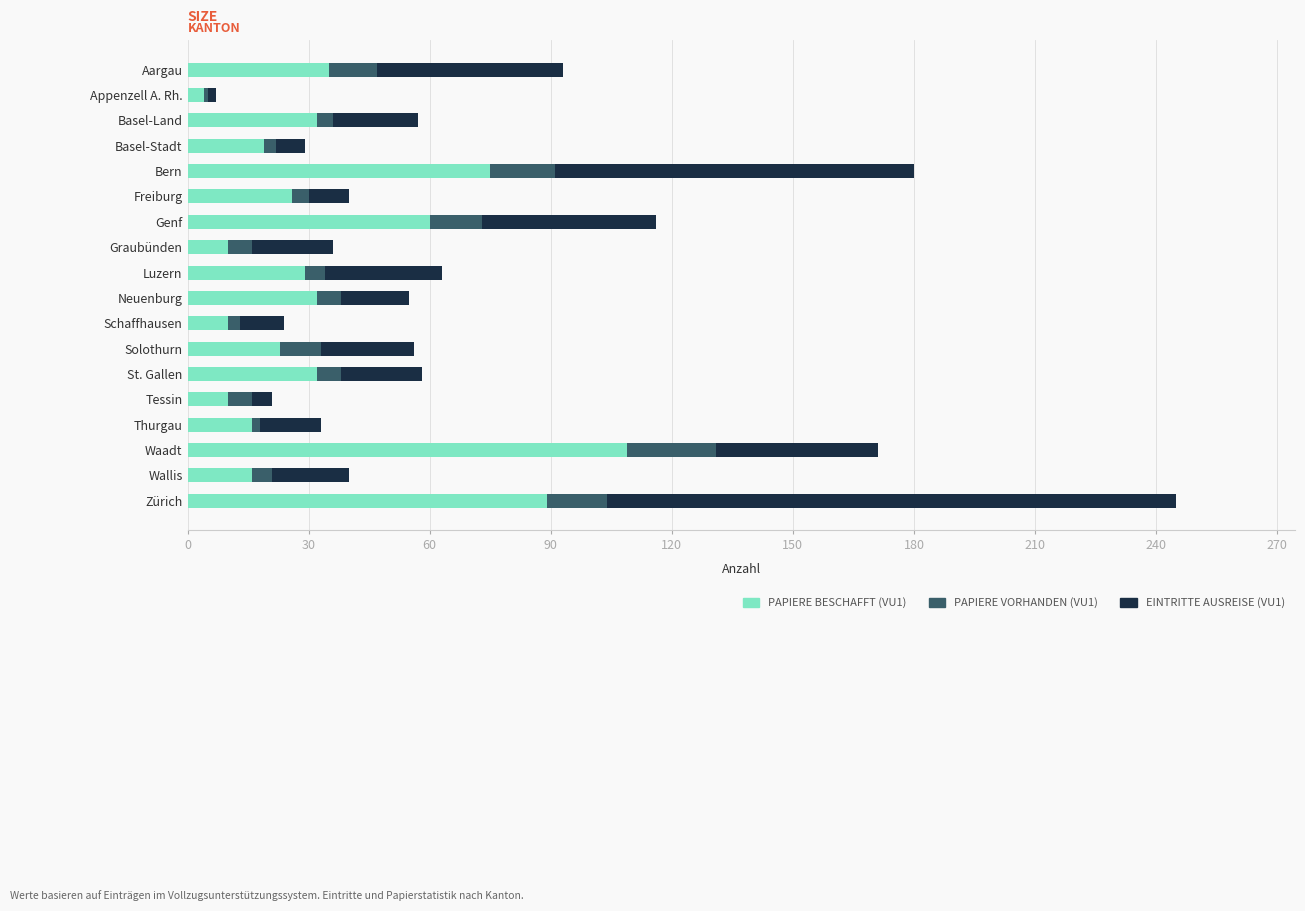

What is the total value across all series at St. Gallen?

58